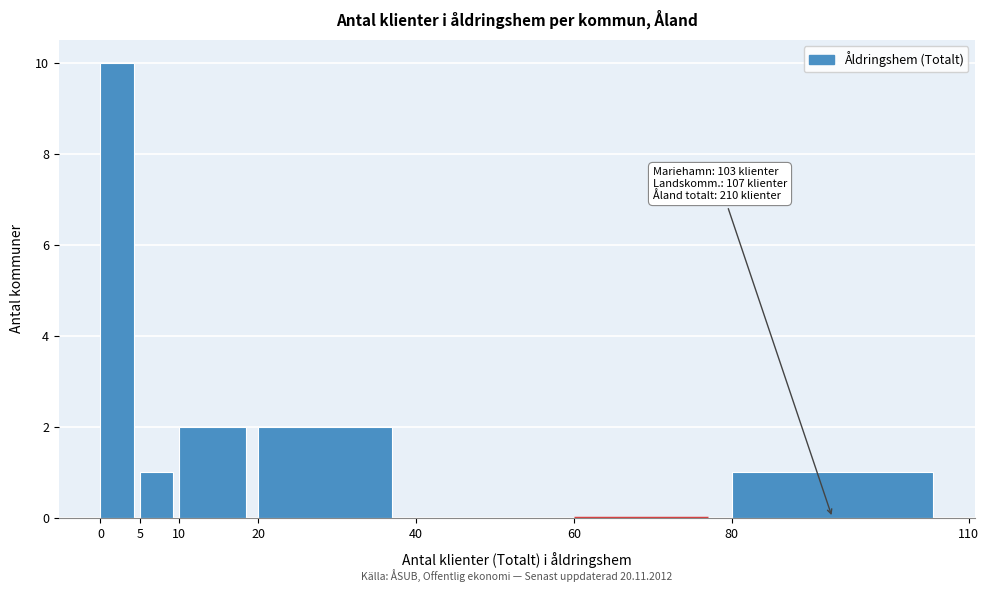

Which range on the x-axis has the tallest bar?

0 to 5